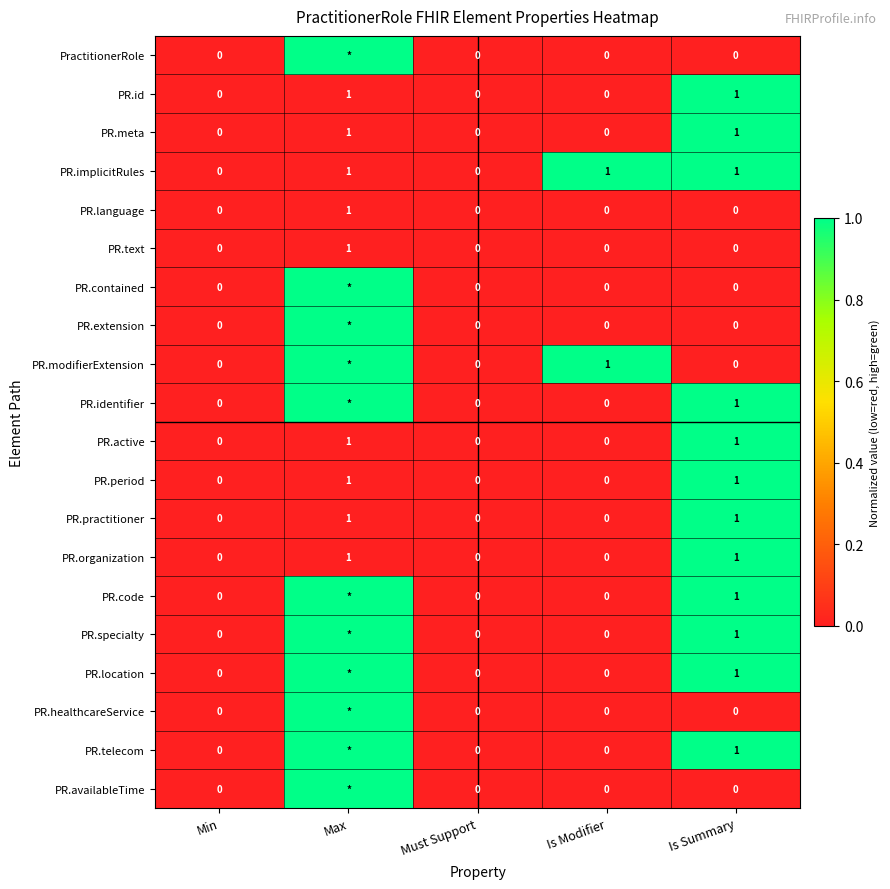

How many series are shown in this chart?

20